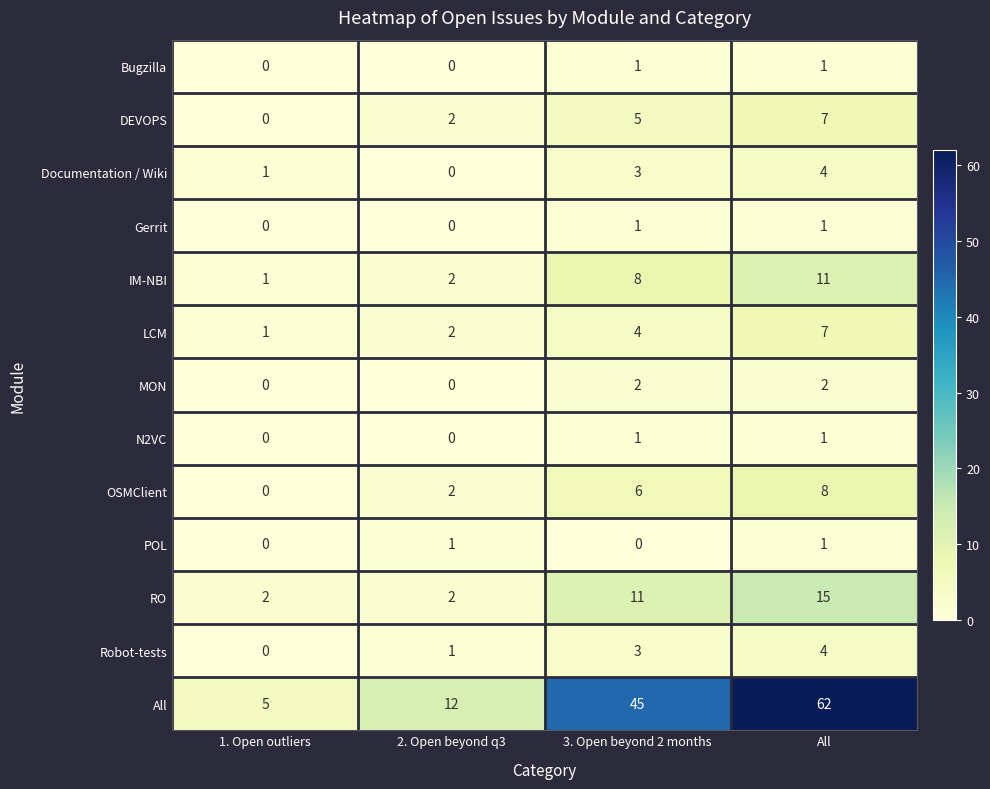

At which label is Robot-tests closest to 2?

2. Open beyond q3